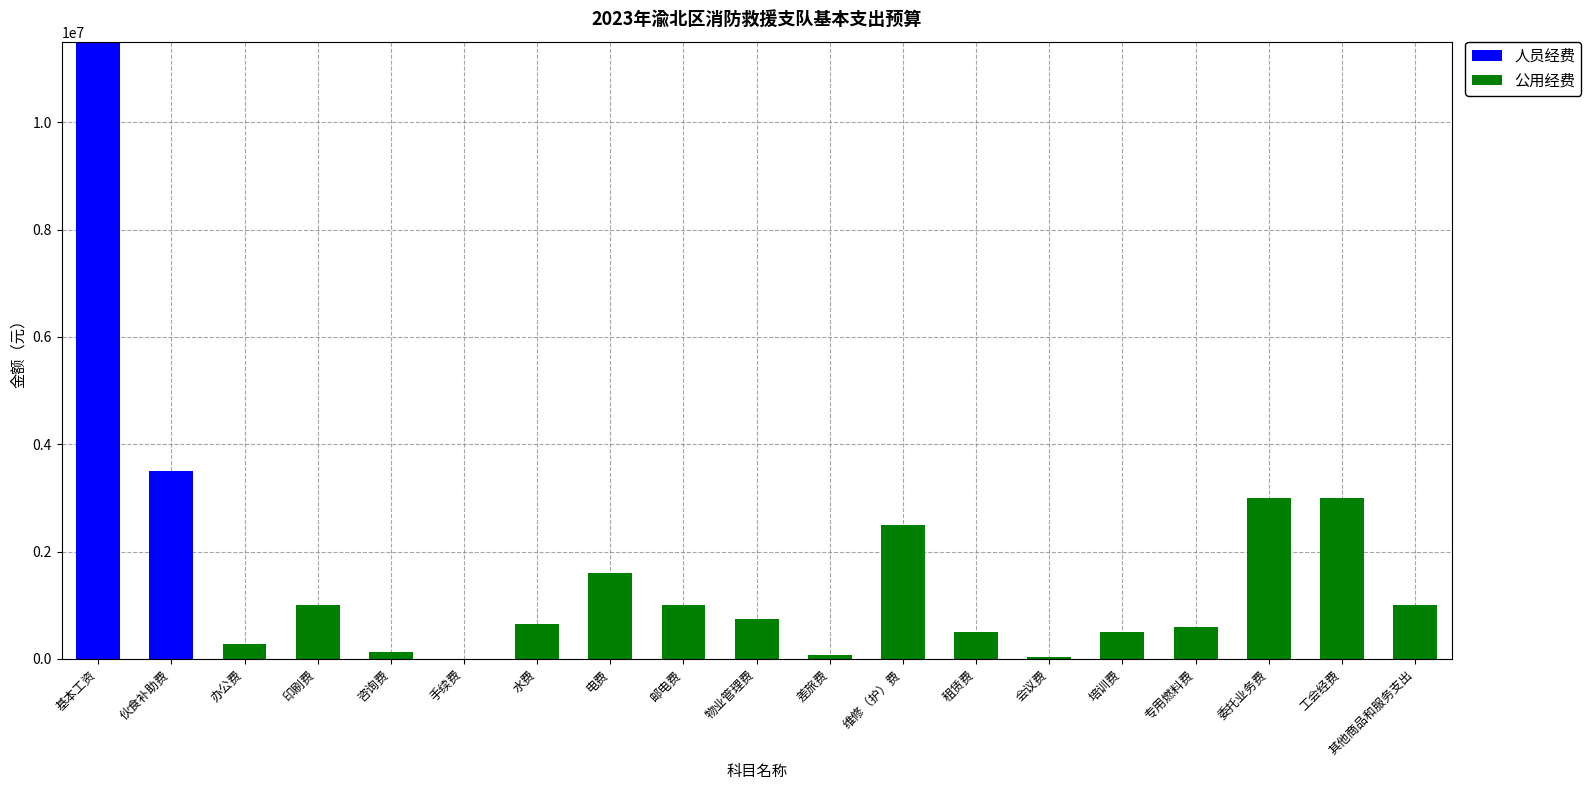

Which category has the highest value in the 人员经费 series?

基本工资